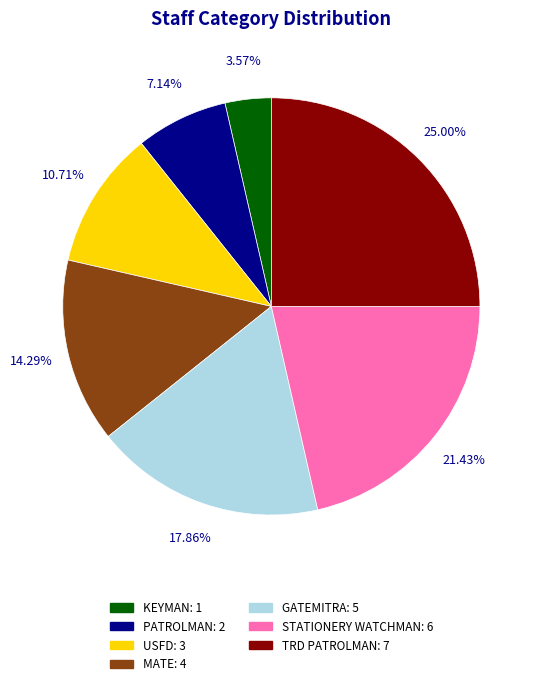

To the nearest percent, what is the combined percentage of MATE and GATEMITRA?

32%